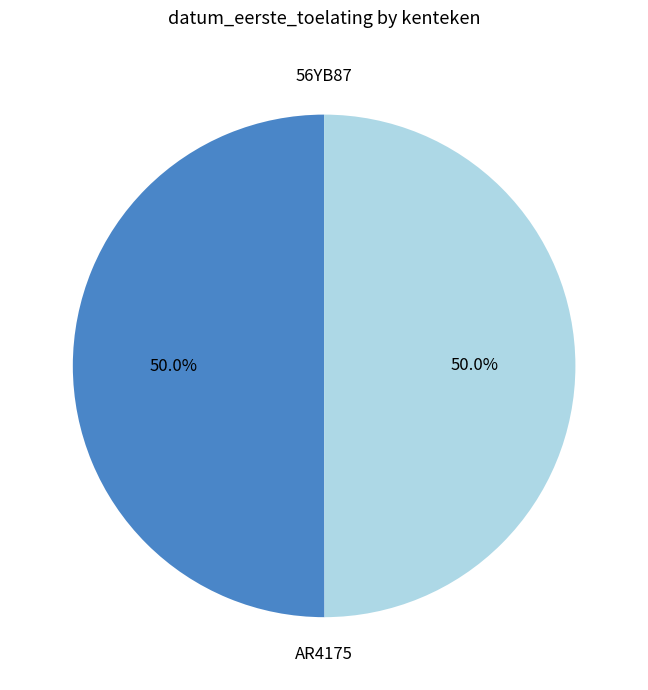

Count the number of slices in the pie.

2